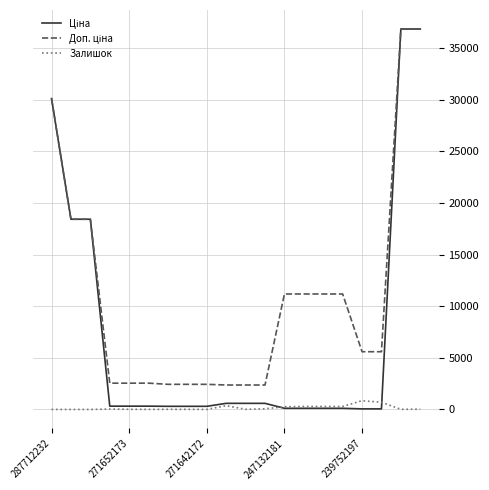

Reading right to left, what are all the values shown in this chart?

Ціна: 36841.8	36841.8	55.9	55.9	111.8	111.8	111.8	111.8	591.6	591.6	591.6	304.1	304.1	304.1	318.3	318.3	318.3	18420.9	18420.9	30102.8
Доп. ціна: 36841.8	36841.8	5591.0	5591.0	11182.0	11182.0	11182.0	11182.0	2366.5	2366.5	2366.5	2432.8	2432.8	2432.8	2546.4	2546.4	2546.4	18420.9	18420.9	30102.8
Залишок: 23.0	14.0	698.0	845.0	290.0	289.0	290.0	260.0	63.0	14.0	365.0	5.0	10.0	14.0	5.0	15.0	38.0	0.0	0.0	0.0